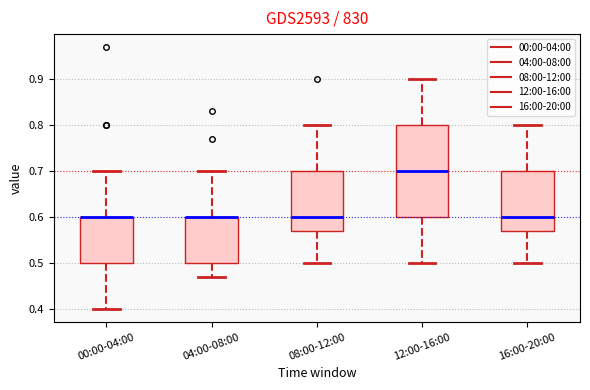

Reading left to right, read every box against the y-axis: the position of its median line, the range the box covers, and the ends of its whiskers. The values are not printed on the chart, so give them approximately, as read against the axis.

00:00-04:00: median 0.60 (drawn on the box's upper edge), box 0.50 to 0.60, whiskers 0.40 to 0.70
04:00-08:00: median 0.60 (drawn on the box's upper edge), box 0.50 to 0.60, whiskers 0.47 to 0.70
08:00-12:00: median 0.60, box 0.57 to 0.70, whiskers 0.50 to 0.80
12:00-16:00: median 0.70, box 0.60 to 0.80, whiskers 0.50 to 0.90
16:00-20:00: median 0.60, box 0.57 to 0.70, whiskers 0.50 to 0.80